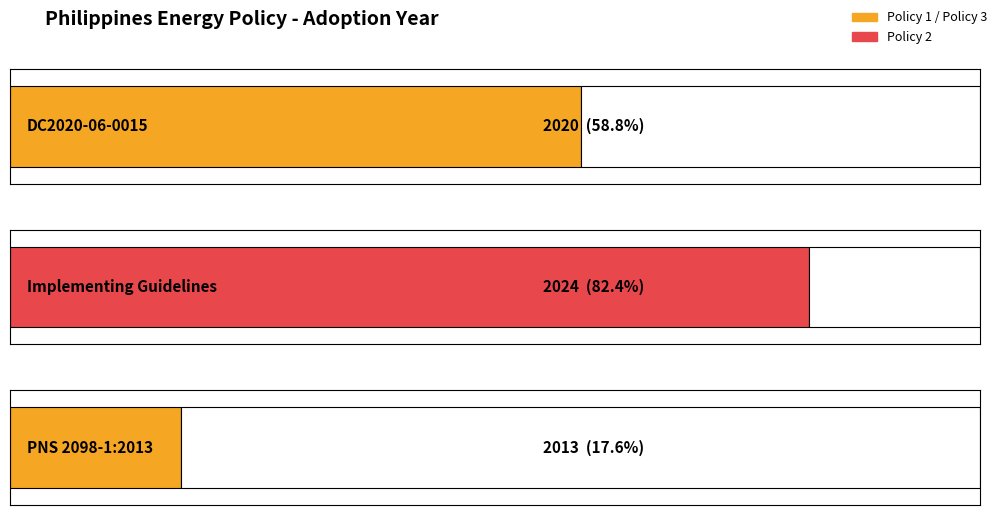

What is the value of the 2nd bar from the left?

2024